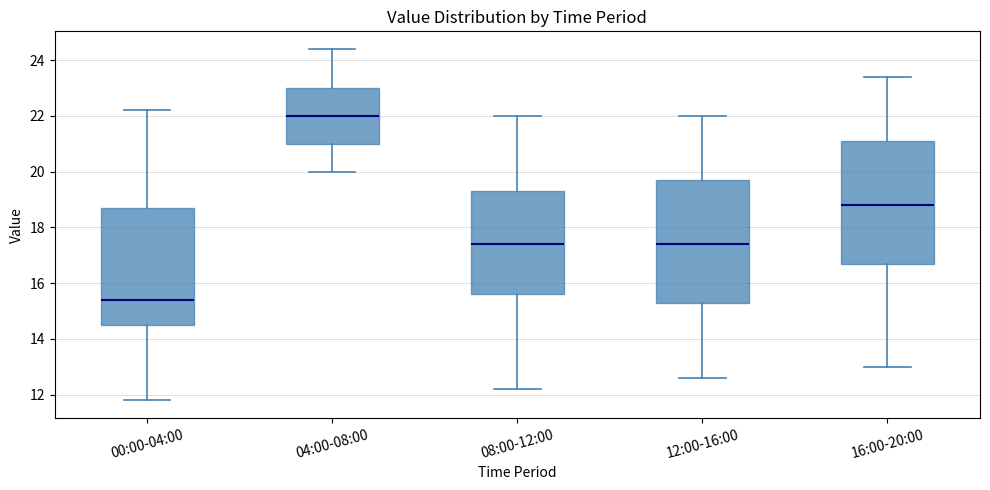

Which box's median line is the lowest?

00:00-04:00